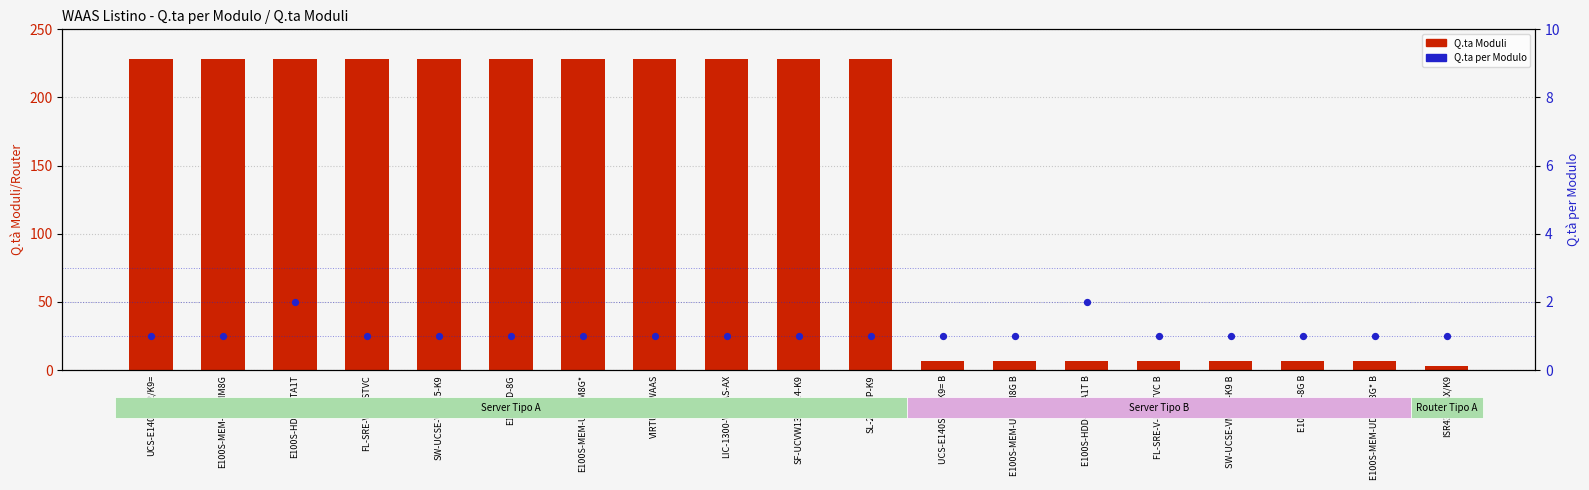

Which series contains the lowest Y value?

Q.ta per Modulo